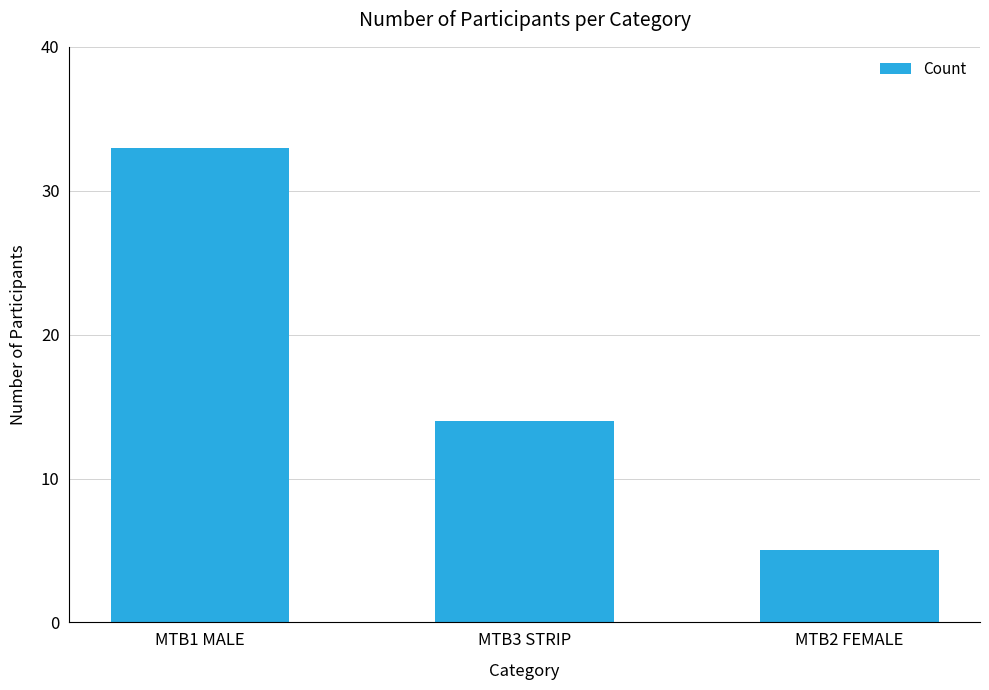

True or false: the data shows 33 at MTB1 MALE.

True